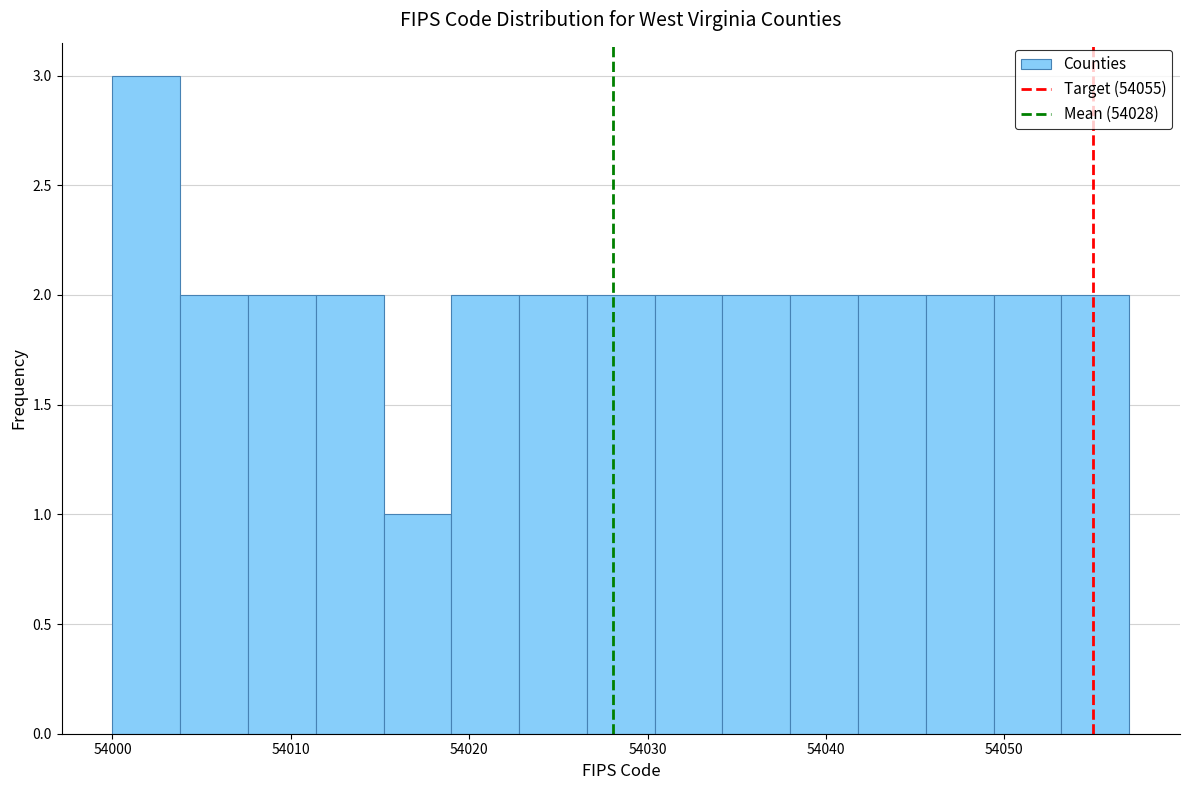

Around what value on the x-axis is the tallest bar? Give the approximate position of its centre, as read against the axis.

54002